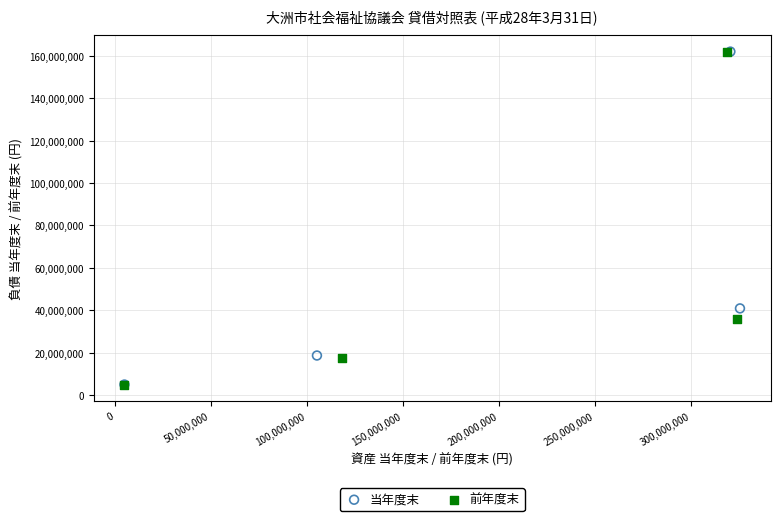

What are all the series names shown in the legend?

当年度末, 前年度末